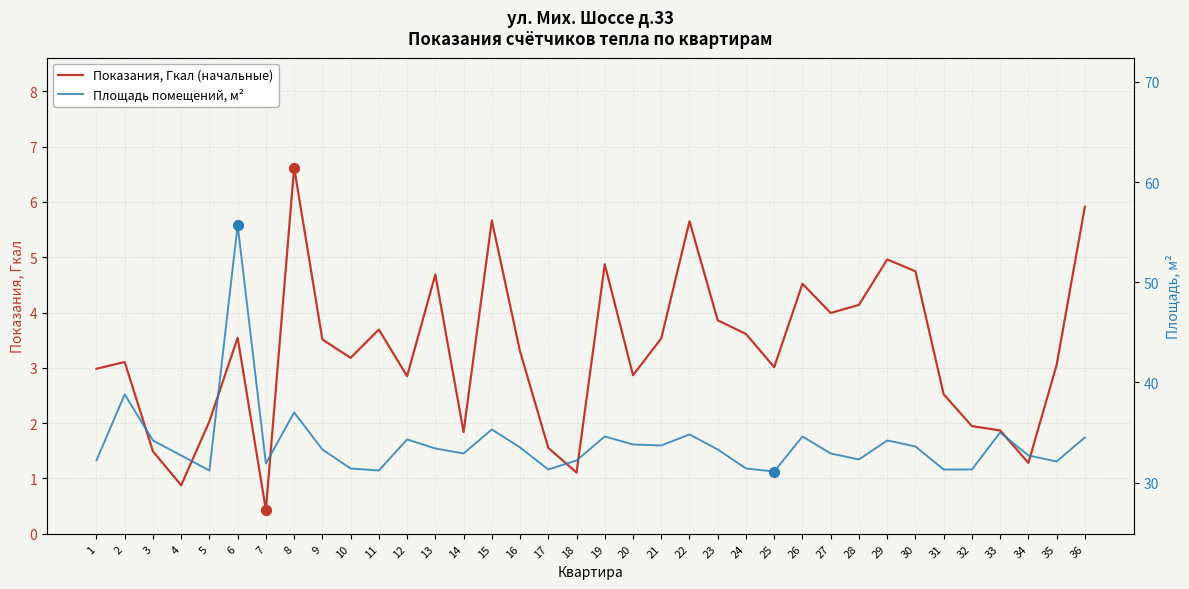

At which category is the sum across all series the highest?

6